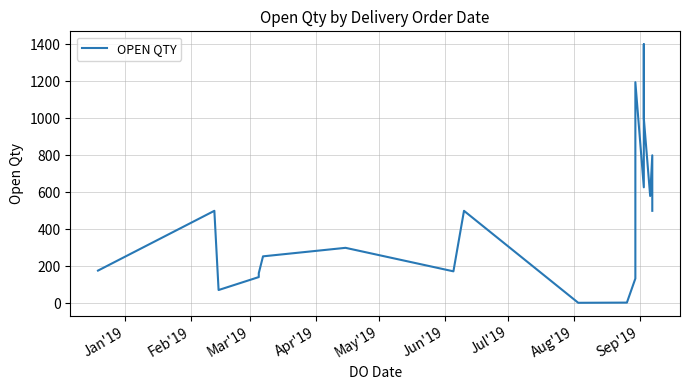

What is the greatest value displayed?

1400